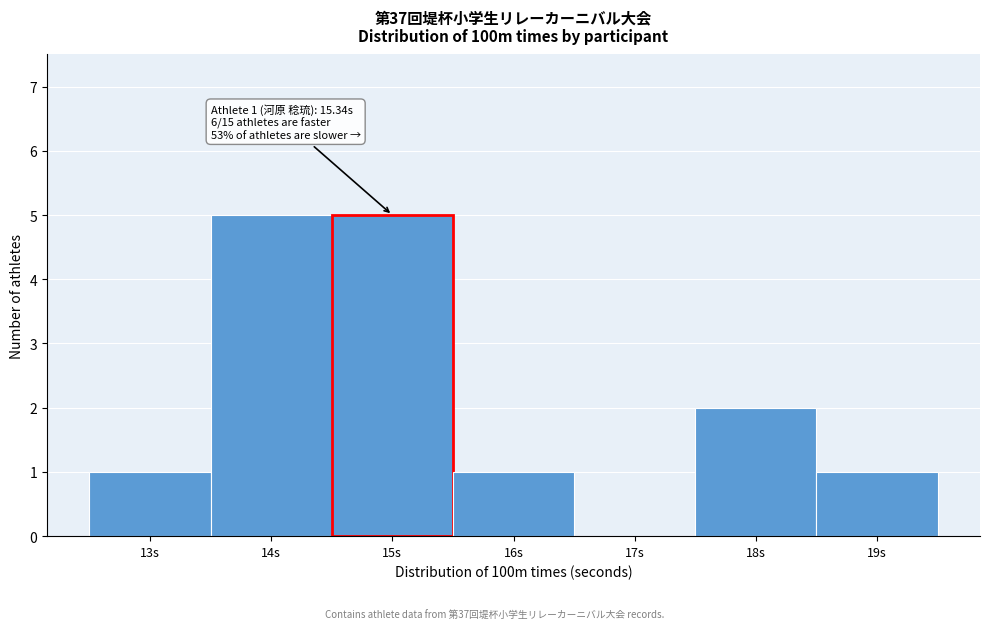

Reading left to right, extract all data points from this chart.

13s=1	14s=5	15s=5	16s=1	17s=0	18s=2	19s=1